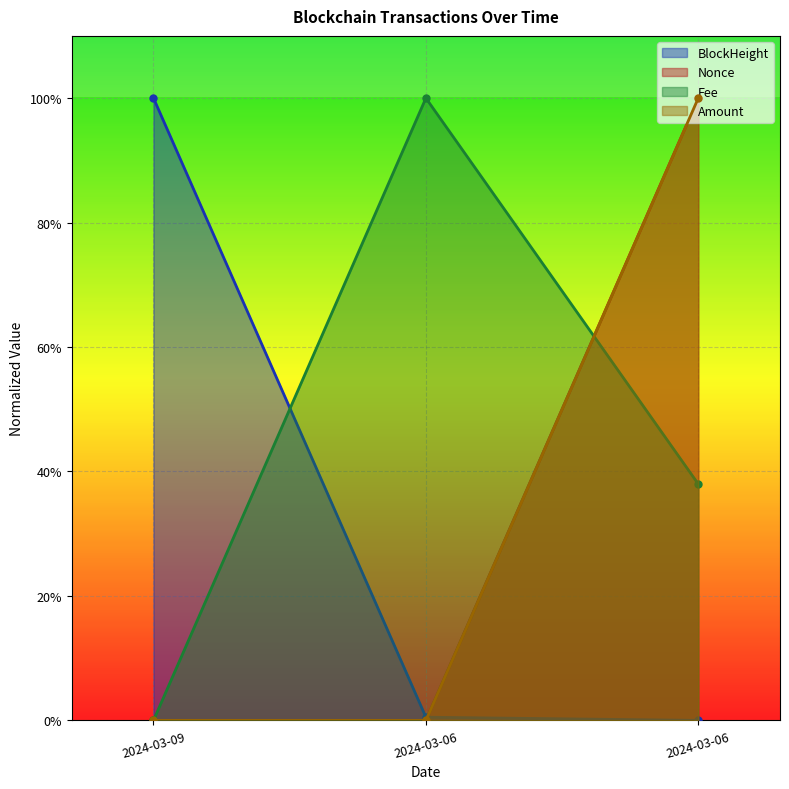

What is the sum of all Amount values?

1.0